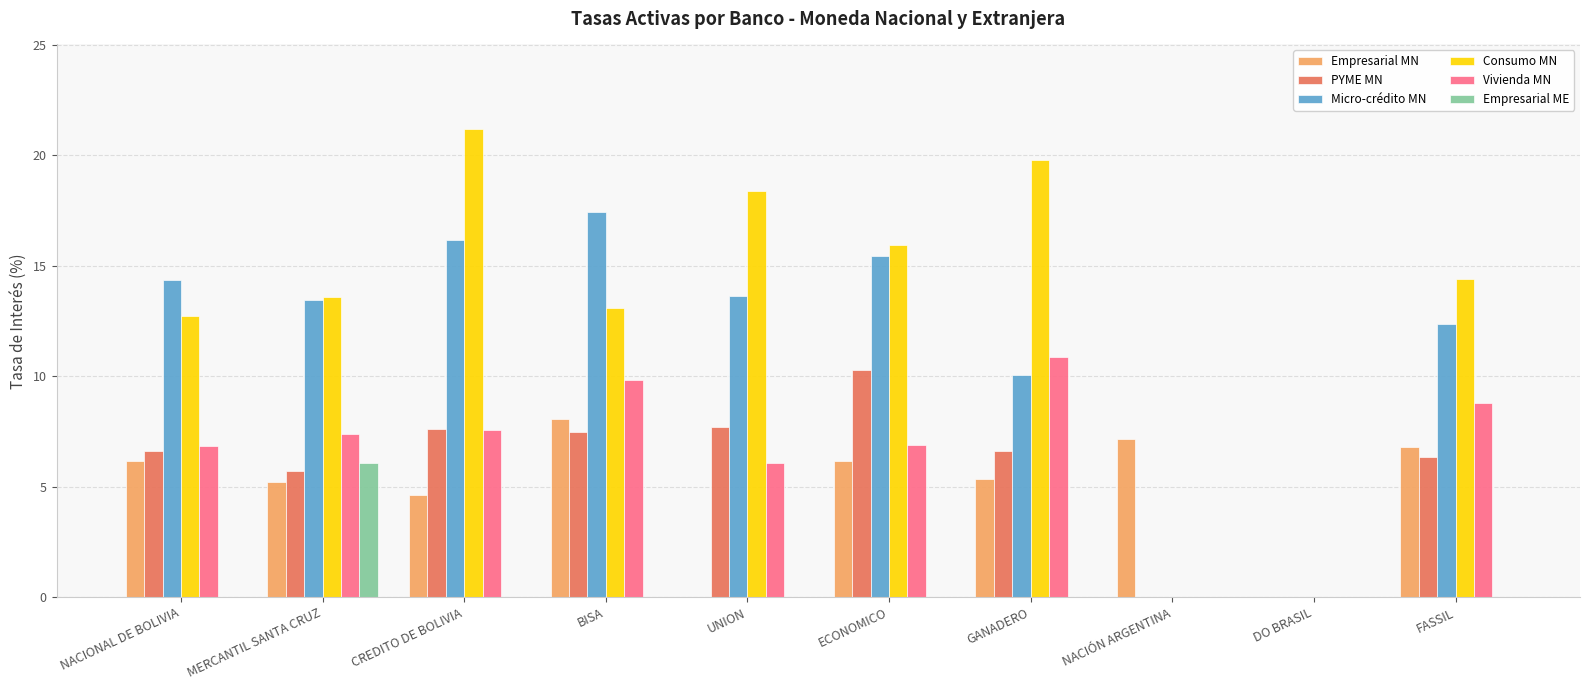

At which category is the sum across all series the highest?

CREDITO DE BOLIVIA